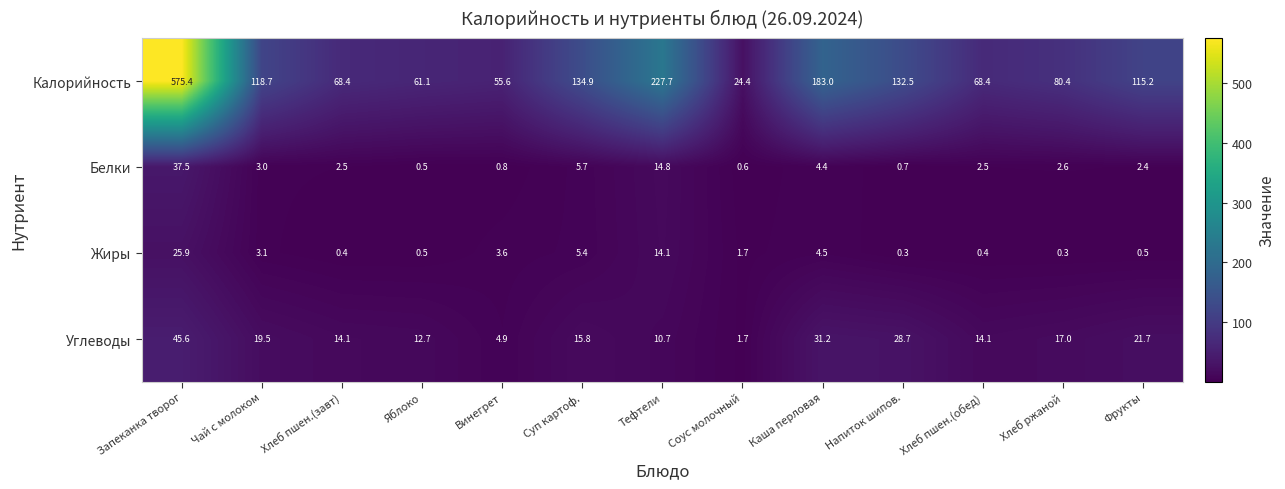

Where is Жиры nearest to the value 13?

Тефтели